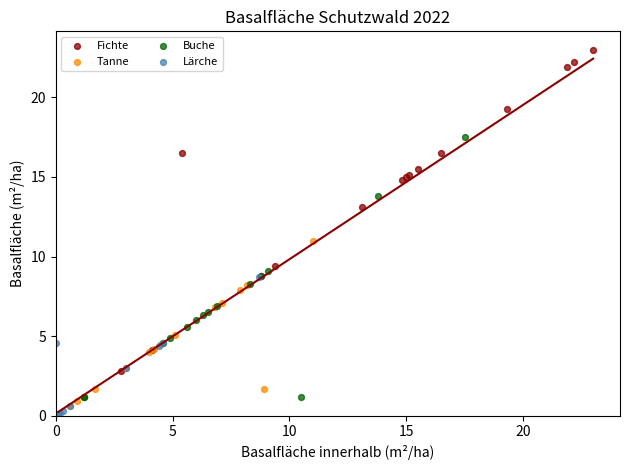

What are all the series names shown in the legend?

Fichte, Tanne, Buche, Lärche